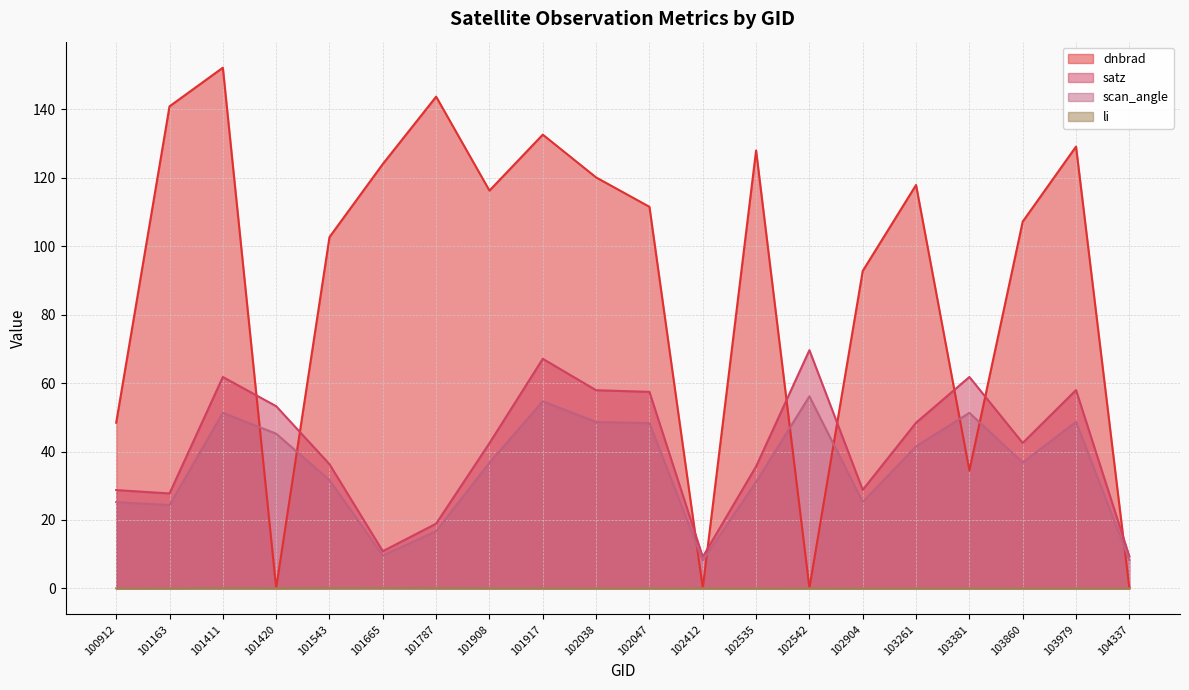

In li, how many points are higher than both neighbors (excluding endpoints)?

4